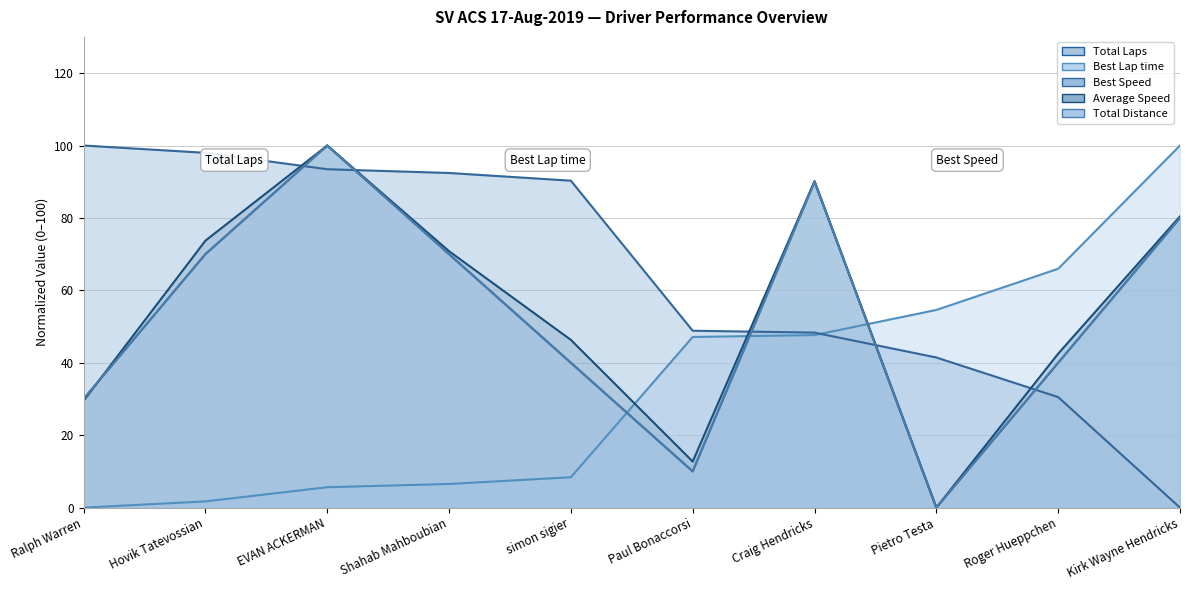

Which category has the highest value in the Total Laps series?

EVAN ACKERMAN